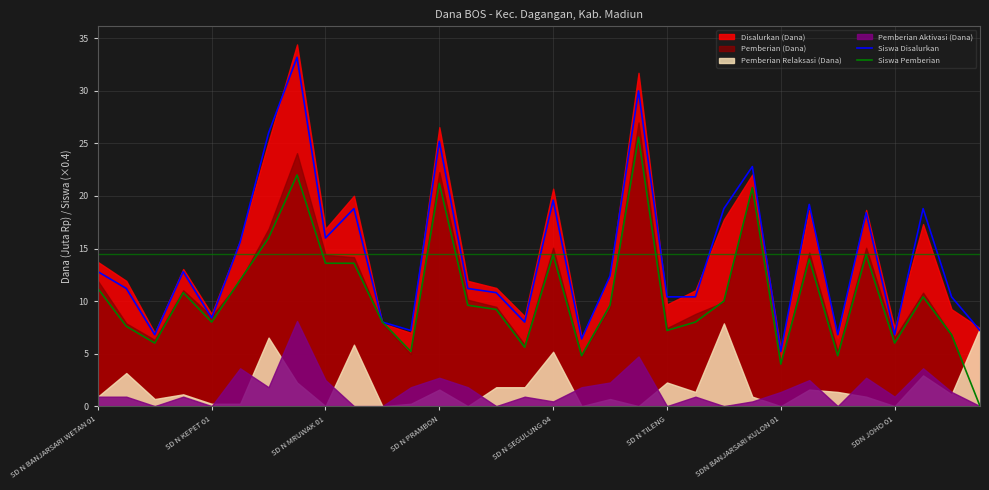

The value of Siswa Pemberian at SD N KEPET 01 is 8.0. True or false?

True